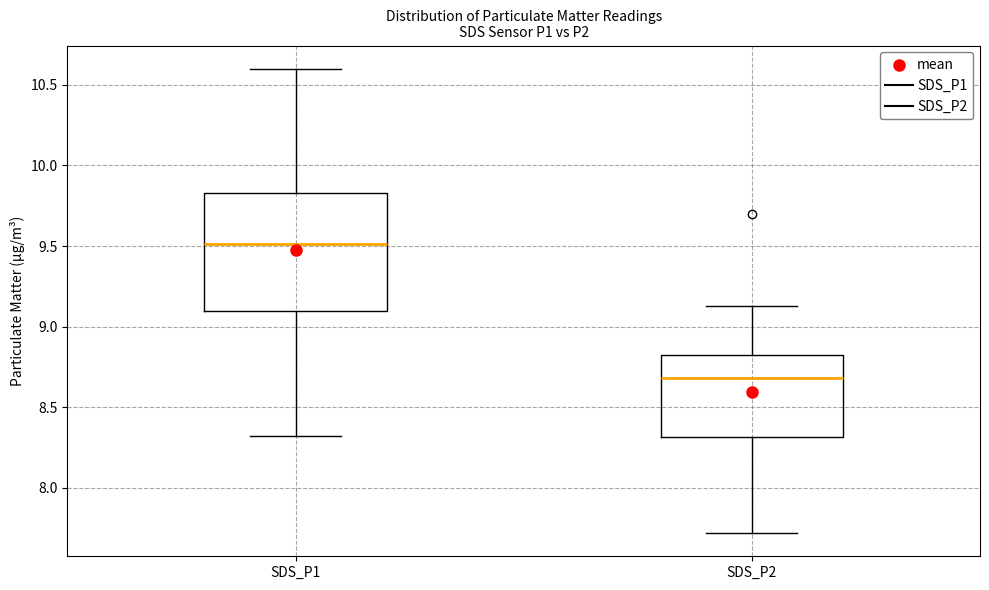

Reading left to right, transcribe this box plot: for each box, give where its median line is, the range the box spans, and where its two whiskers end, as read against the y-axis. The values are not printed on the chart, so give them approximately, as read against the axis.

SDS_P1: median 9.50, box 9.10 to 9.85, whiskers 8.30 to 10.60
SDS_P2: median 8.70, box 8.30 to 8.85, whiskers 7.70 to 9.15